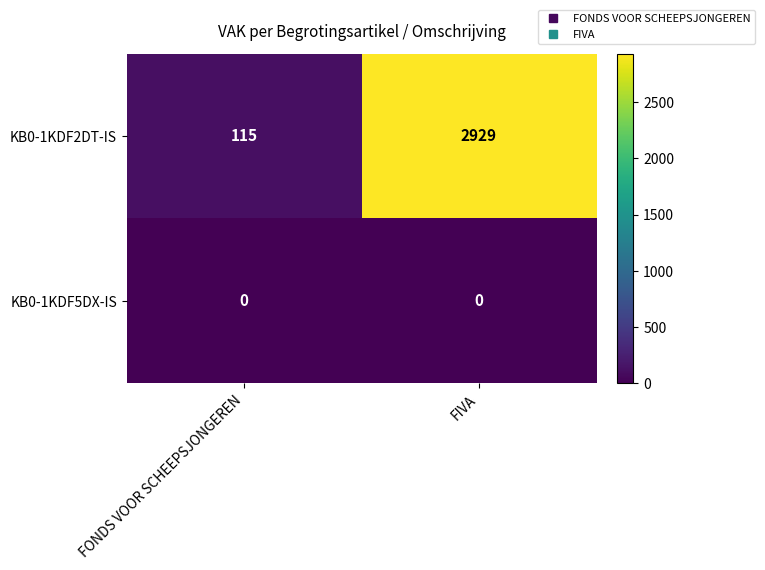

The value of KB0-1KDF5DX-IS at FIVA is 0. True or false?

True